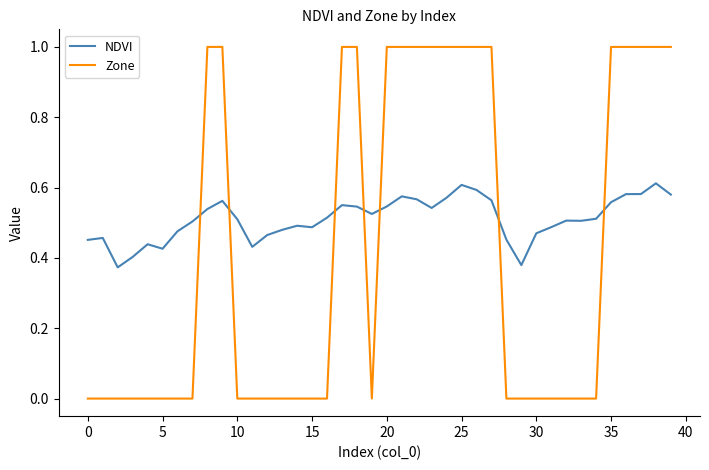

What is the greatest value displayed?

1.0